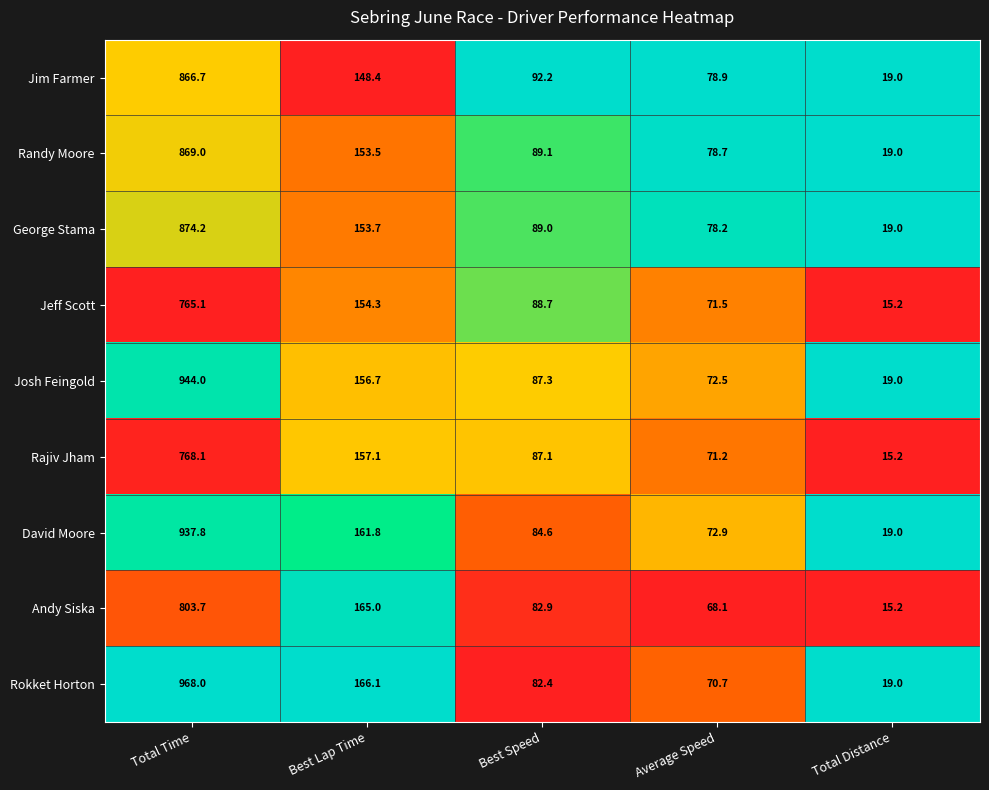

Which series has the largest range (max minus min)?

Rokket Horton